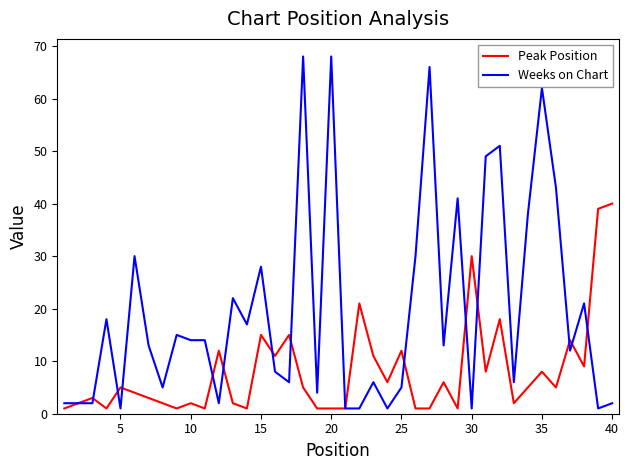

Which series has the largest total across all categories?

Weeks on Chart